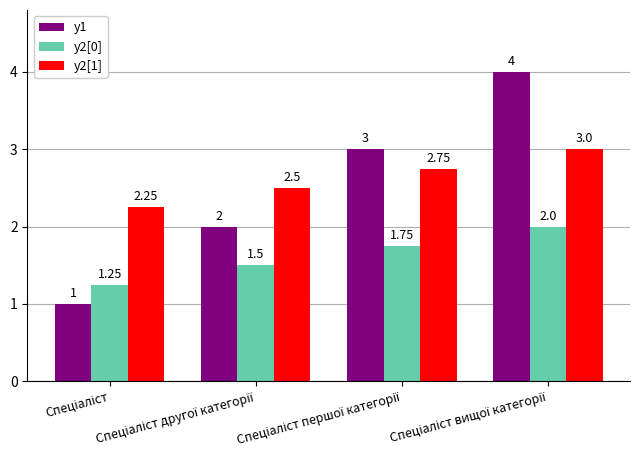

What is the value of the y2[1] bar at the 2nd from the left?

2.5